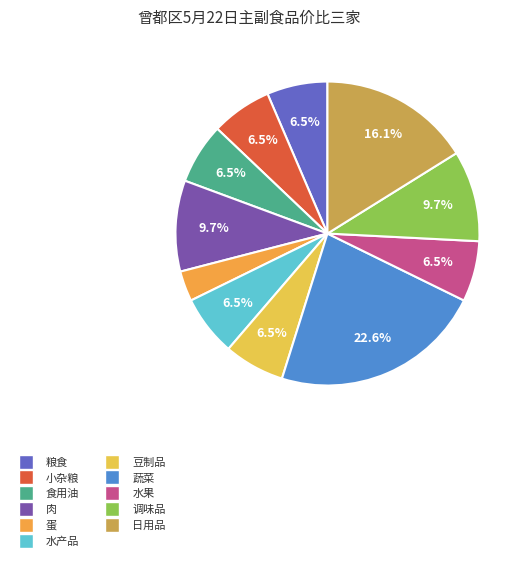

To the nearest percent, what is the average slice percentage?

9%